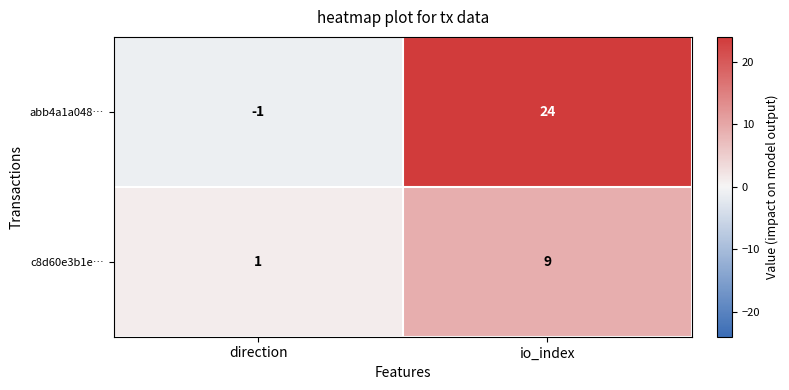

At how many categories does at least one series exceed 21?

1